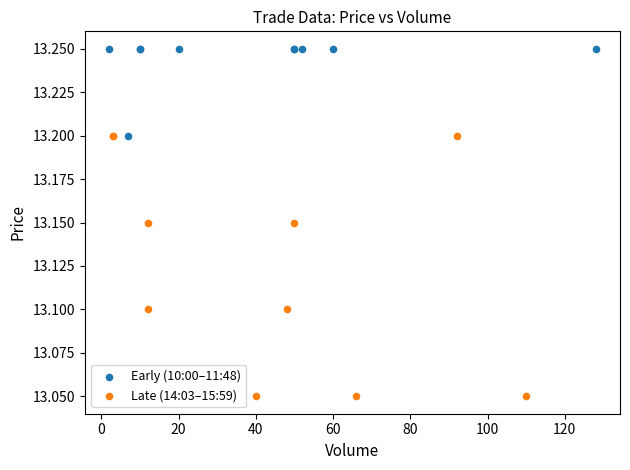

Which series reaches the minimum Y coordinate?

Late (14:03–15:59)